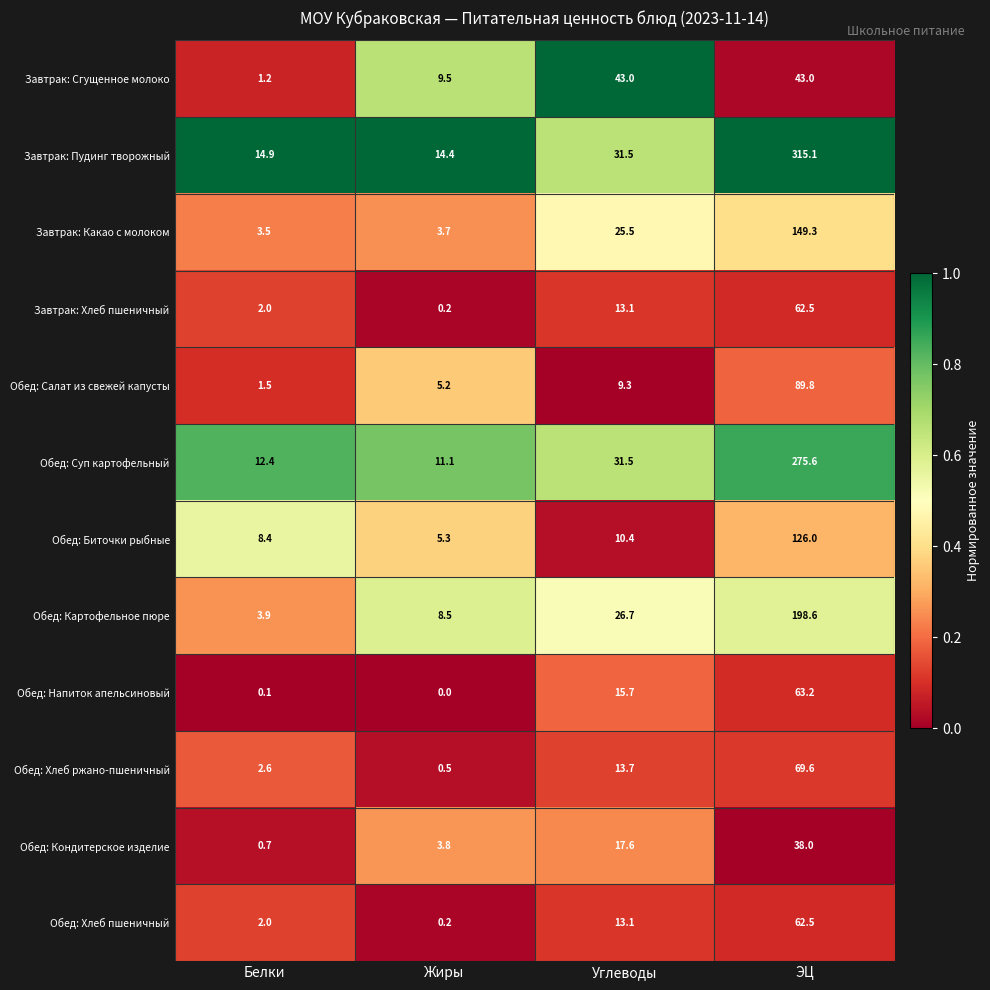

Which series has the widest spread of values?

Завтрак: Пудинг творожный